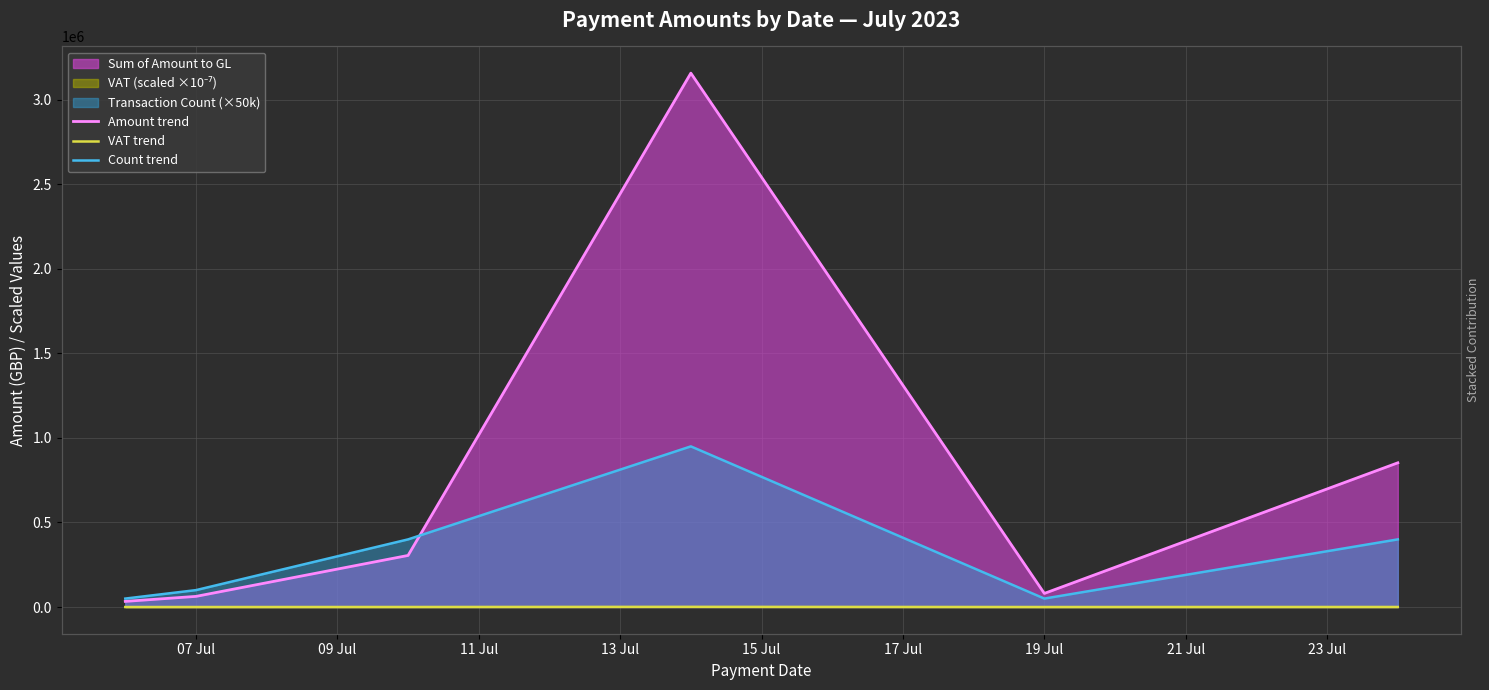

What is the approximate value of VAT trend at 19 Jul?

87.3